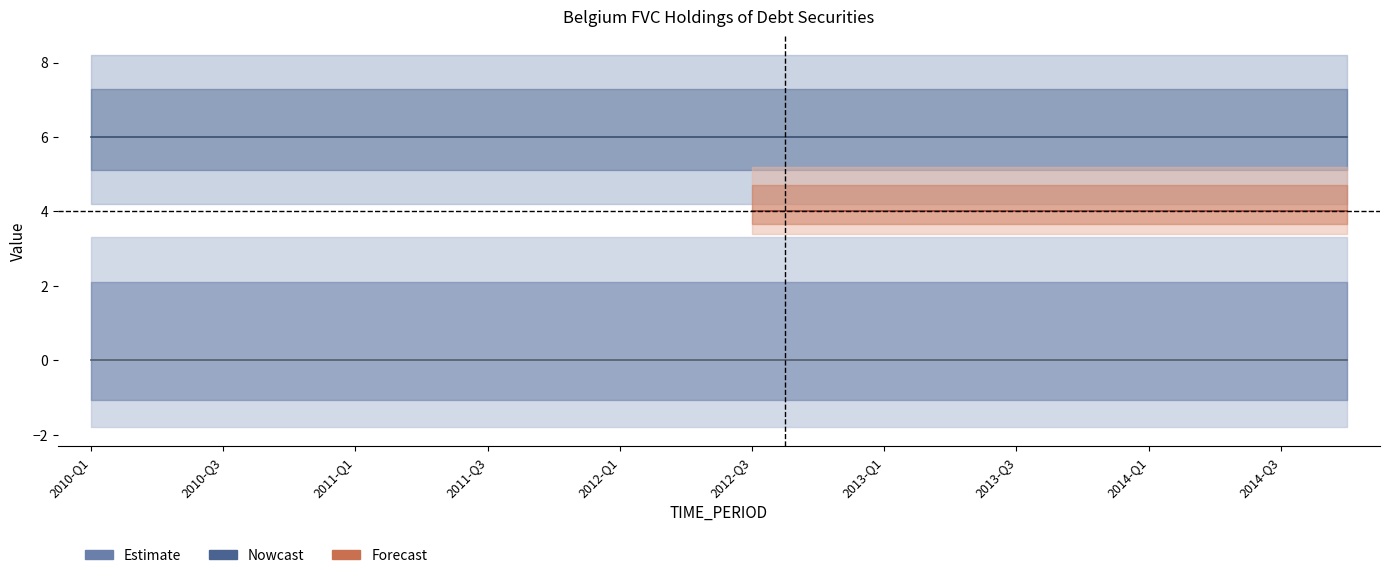

True or false: OBS_VALUE and BS_COUNT_SECTOR intersect in this chart.

False